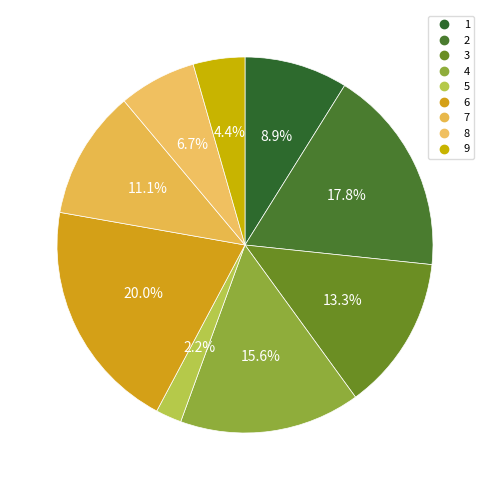

The 7 slice represents 21% of the pie. True or false?

False